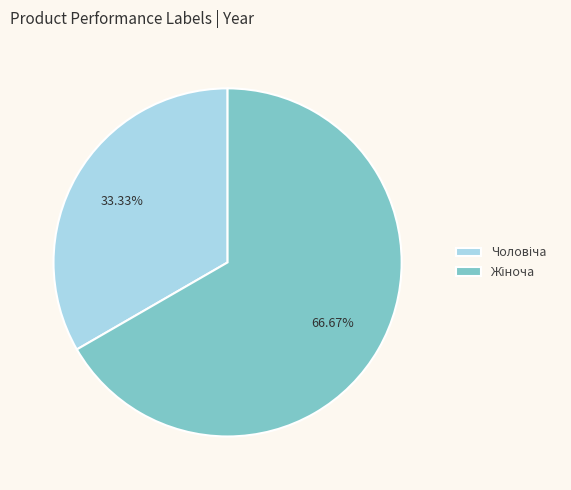

Is it true that Чоловіча is 24% of the pie?

False